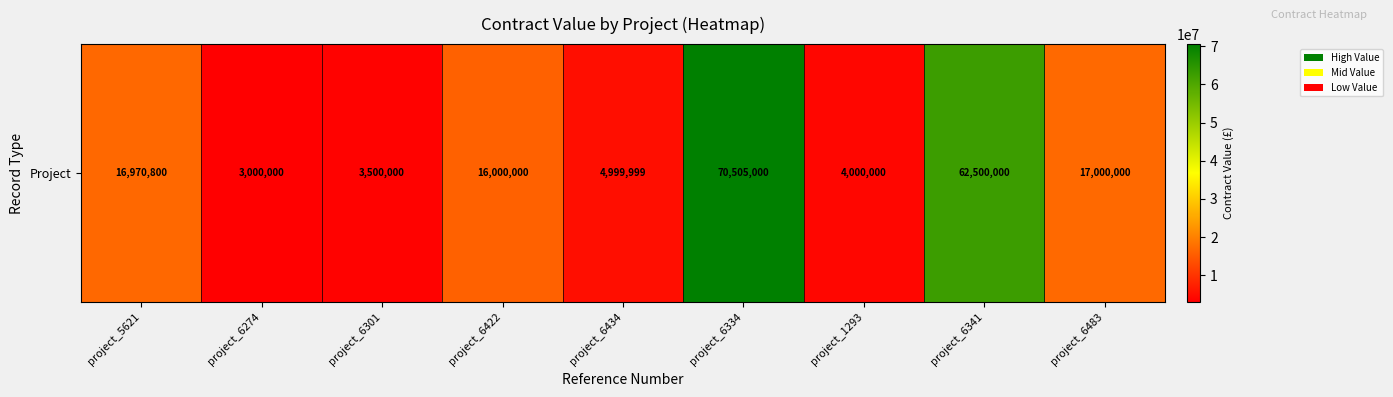

The value at project_6483 is 17000000. True or false?

True